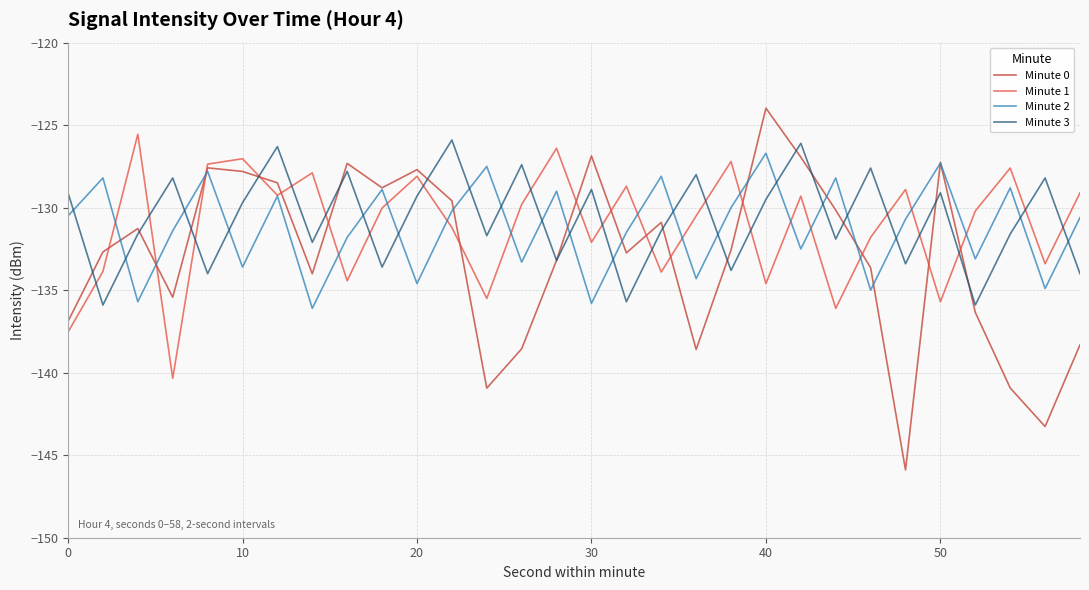

After their last crossing, which series has the higher values: Minute 1 or Minute 3?

Minute 1